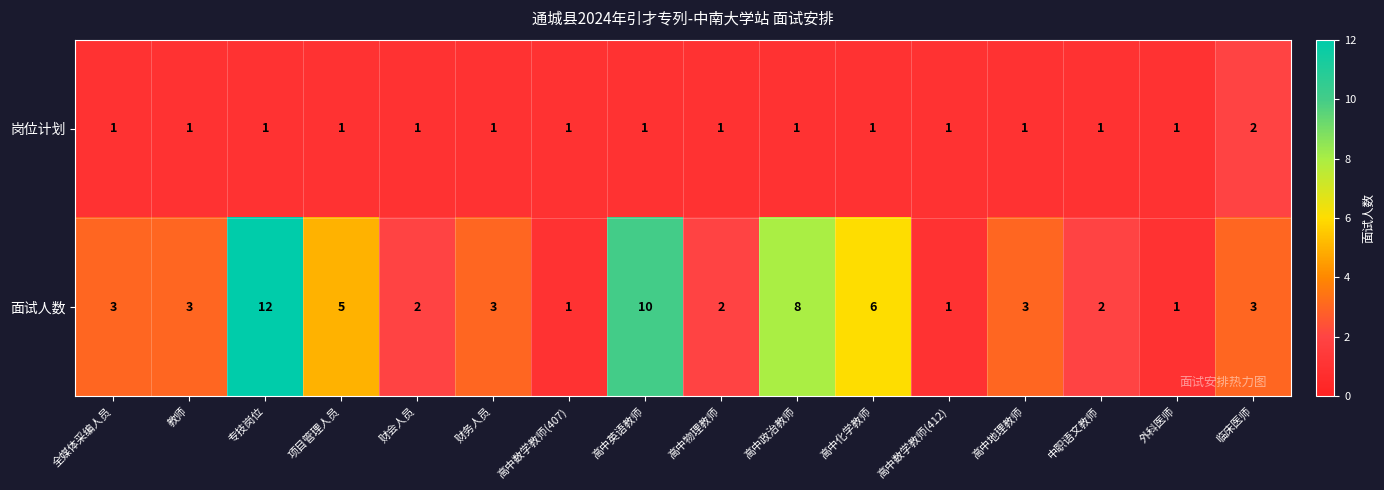

What is the approximate value of 面试人数 at 高中化学教师?

6